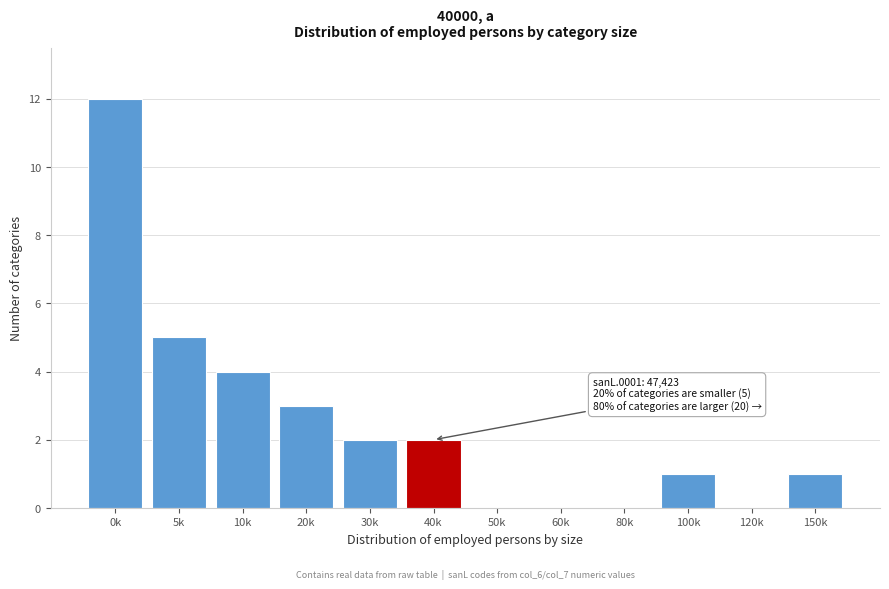

Reading left to right, list all the values displayed in this chart.

0k=12	5k=5	10k=4	20k=3	30k=2	40k=2	50k=0	60k=0	80k=0	100k=1	120k=0	150k=1